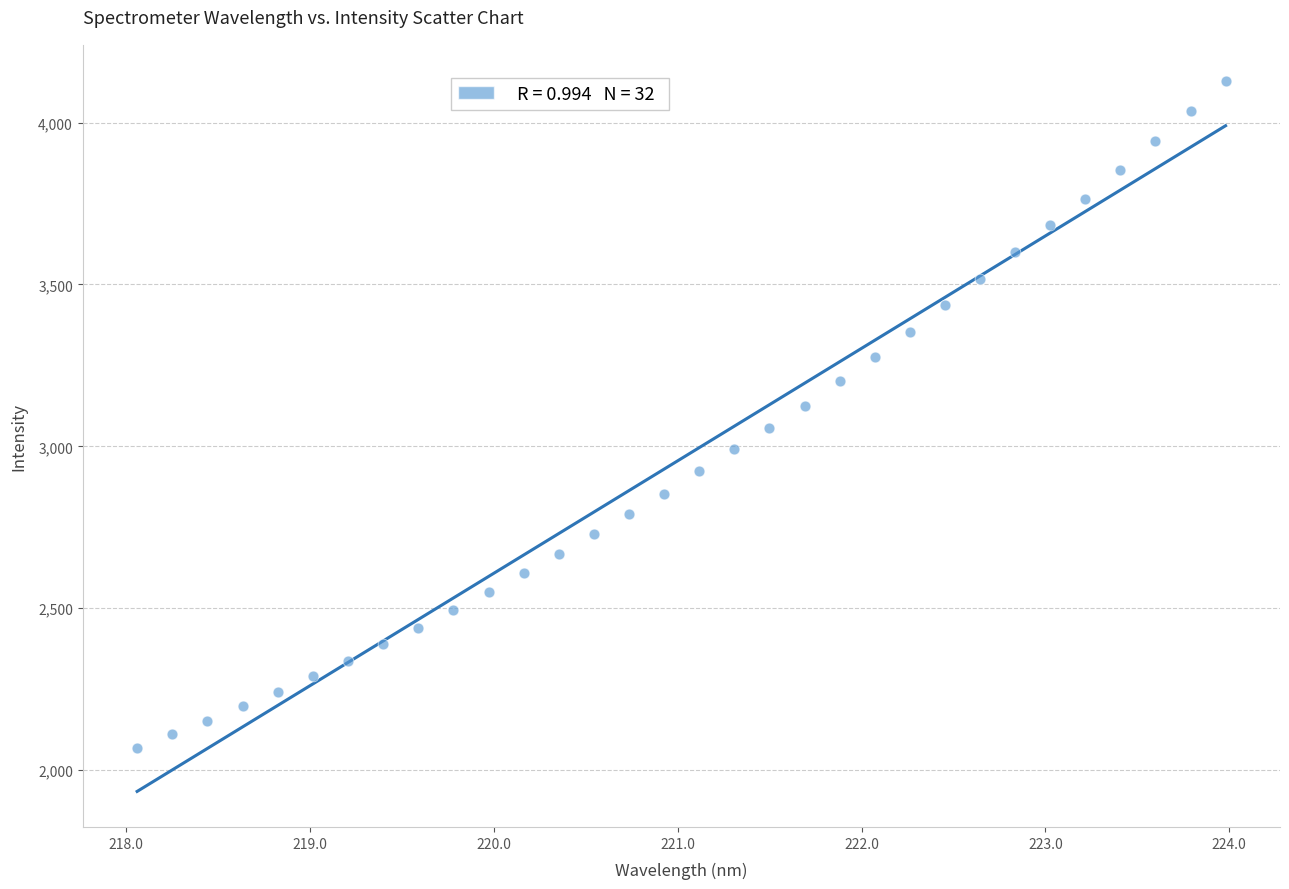

What is the range of Y values (max minus min)?

2062.2